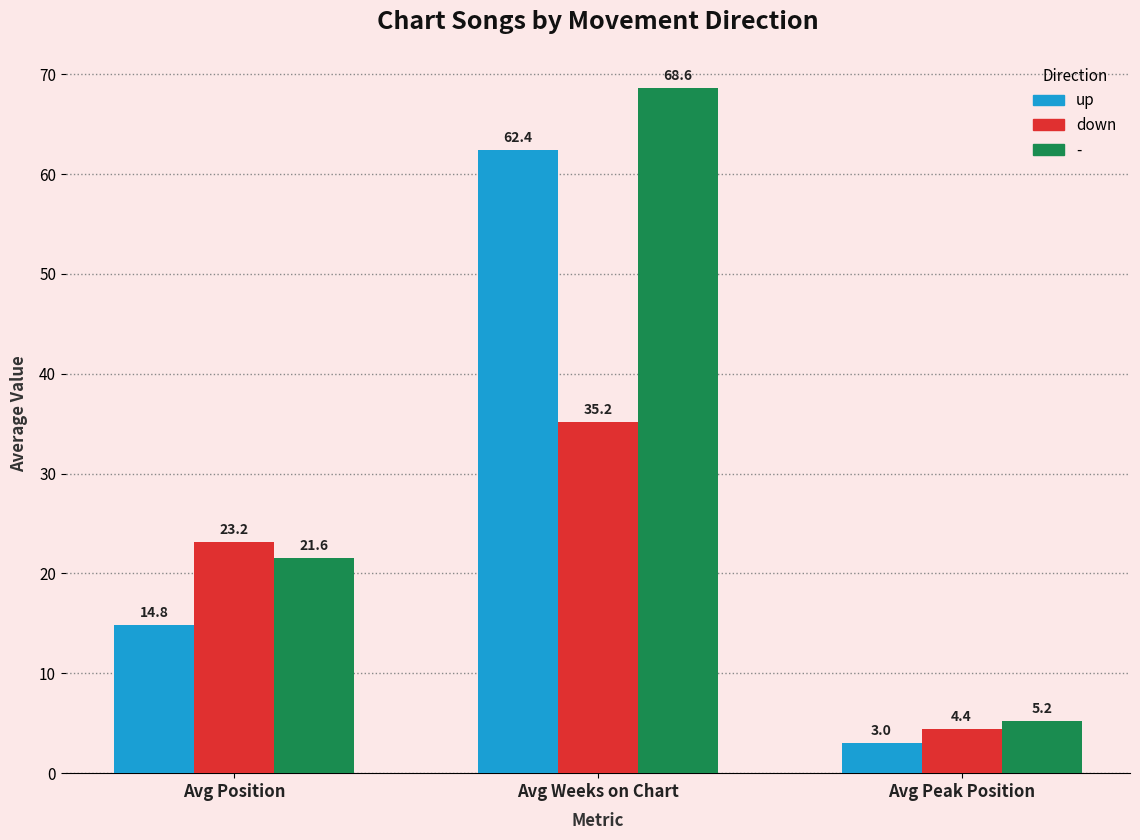

At Avg Weeks on Chart, list the series in order from smallest to largest.

down, up, -